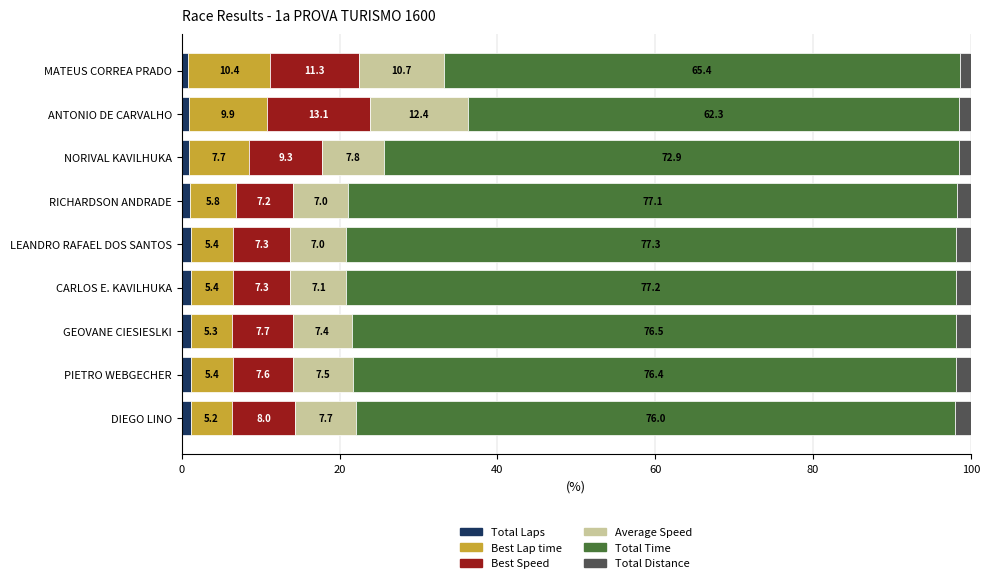

At which label does Total Laps reach its minimum?

MATEUS CORREA PRADO